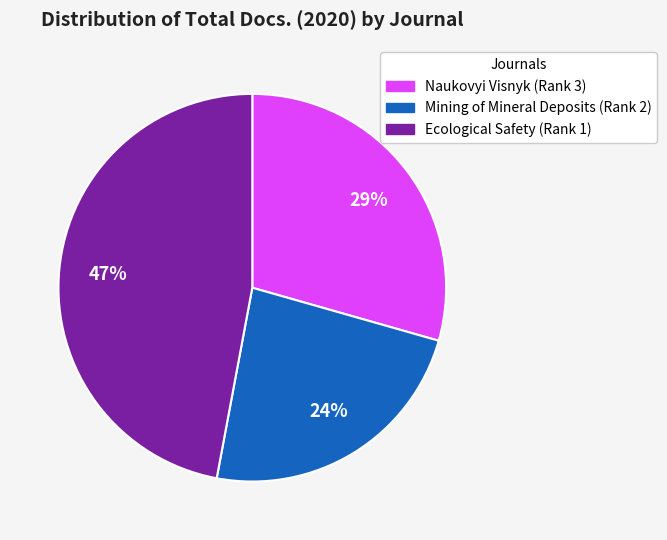

True or false: Mining of Mineral Deposits (Rank 2) accounts for 37% of the total.

False